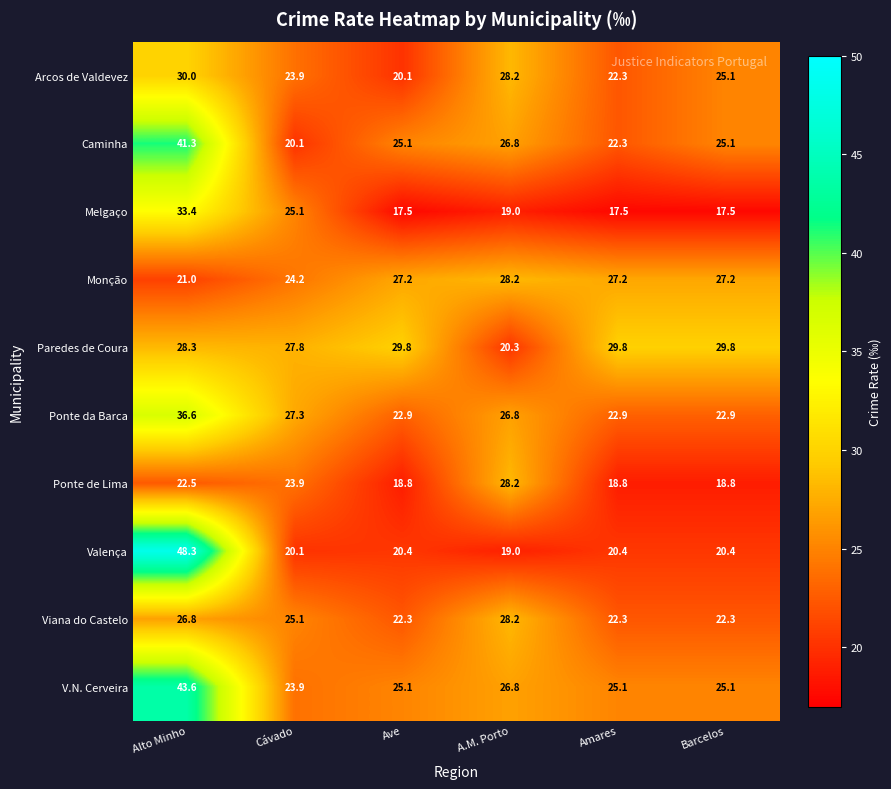

What is the total value across all series at Cávado?

241.4